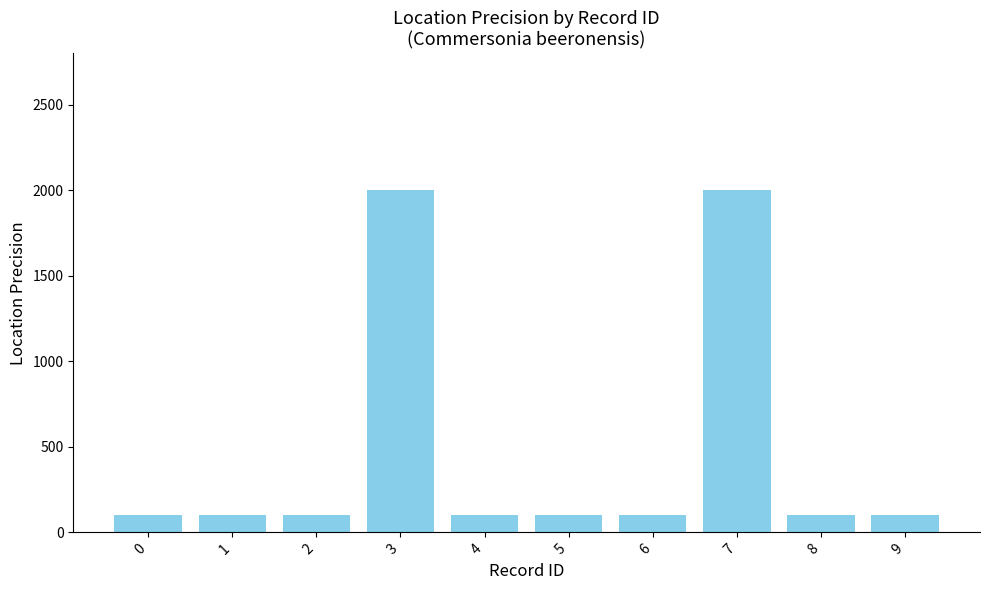

What is the value of the 5th bar from the left?

100